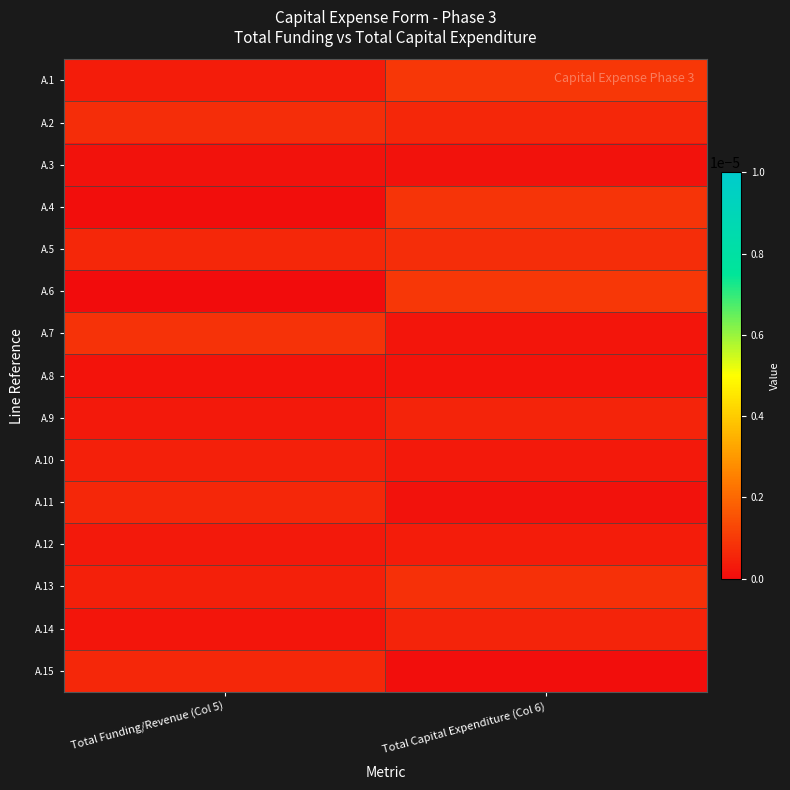

Reading right to left, extract all data points from this chart.

A.1: Total Capital Expenditure (Col 6)=0.0	Total Funding/Revenue (Col 5)=0.0
A.2: Total Capital Expenditure (Col 6)=0.0	Total Funding/Revenue (Col 5)=0.0
A.3: Total Capital Expenditure (Col 6)=0.0	Total Funding/Revenue (Col 5)=0.0
A.4: Total Capital Expenditure (Col 6)=0.0	Total Funding/Revenue (Col 5)=0.0
A.5: Total Capital Expenditure (Col 6)=0.0	Total Funding/Revenue (Col 5)=0.0
A.6: Total Capital Expenditure (Col 6)=0.0	Total Funding/Revenue (Col 5)=0.0
A.7: Total Capital Expenditure (Col 6)=0.0	Total Funding/Revenue (Col 5)=0.0
A.8: Total Capital Expenditure (Col 6)=0.0	Total Funding/Revenue (Col 5)=0.0
A.9: Total Capital Expenditure (Col 6)=0.0	Total Funding/Revenue (Col 5)=0.0
A.10: Total Capital Expenditure (Col 6)=0.0	Total Funding/Revenue (Col 5)=0.0
A.11: Total Capital Expenditure (Col 6)=0.0	Total Funding/Revenue (Col 5)=0.0
A.12: Total Capital Expenditure (Col 6)=0.0	Total Funding/Revenue (Col 5)=0.0
A.13: Total Capital Expenditure (Col 6)=0.0	Total Funding/Revenue (Col 5)=0.0
A.14: Total Capital Expenditure (Col 6)=0.0	Total Funding/Revenue (Col 5)=0.0
A.15: Total Capital Expenditure (Col 6)=0.0	Total Funding/Revenue (Col 5)=0.0